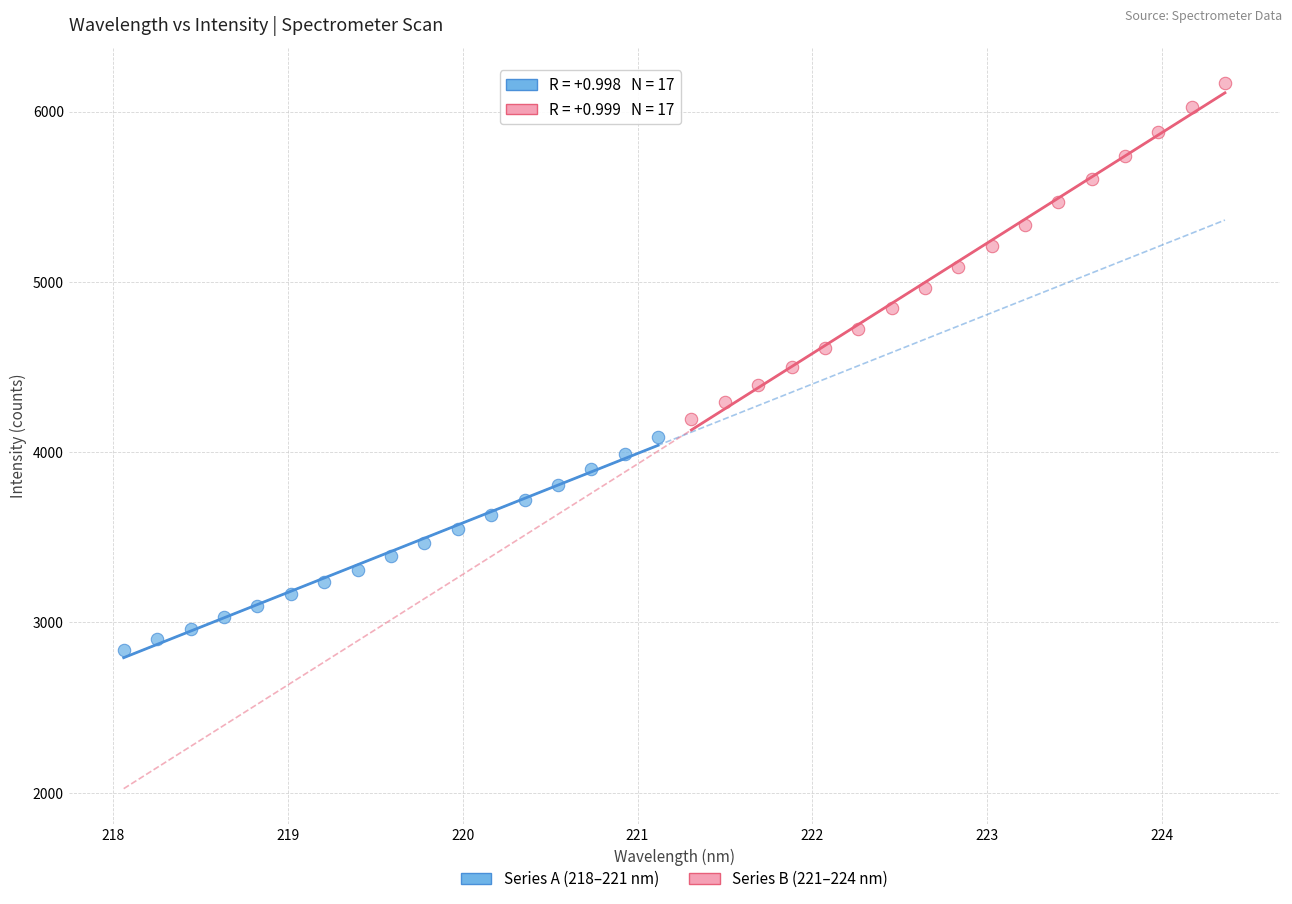

What are all the series names shown in the legend?

Series A (218–221 nm), Series B (221–224 nm)